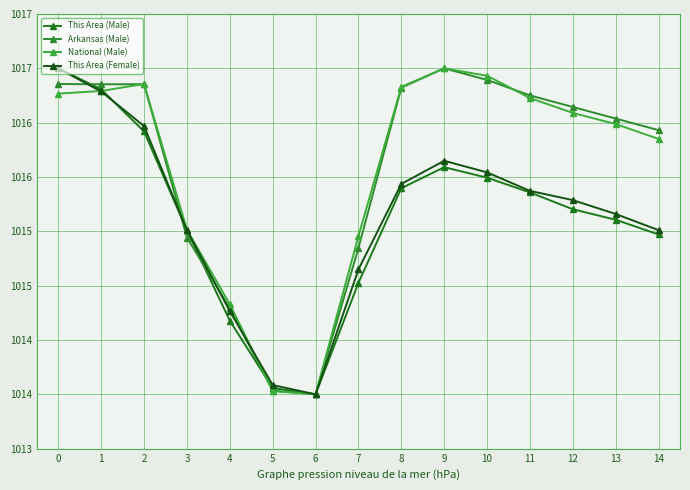

Does the chart have visible grid lines?

Yes